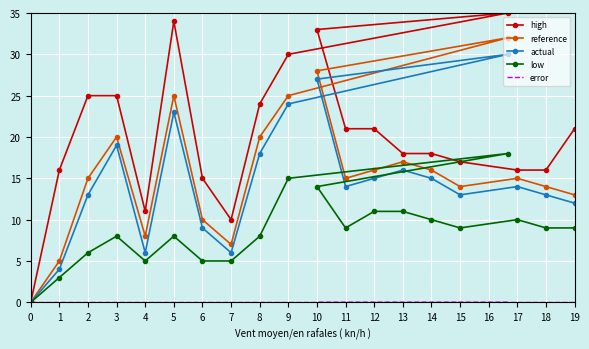

How many lines are shown in the chart?

5